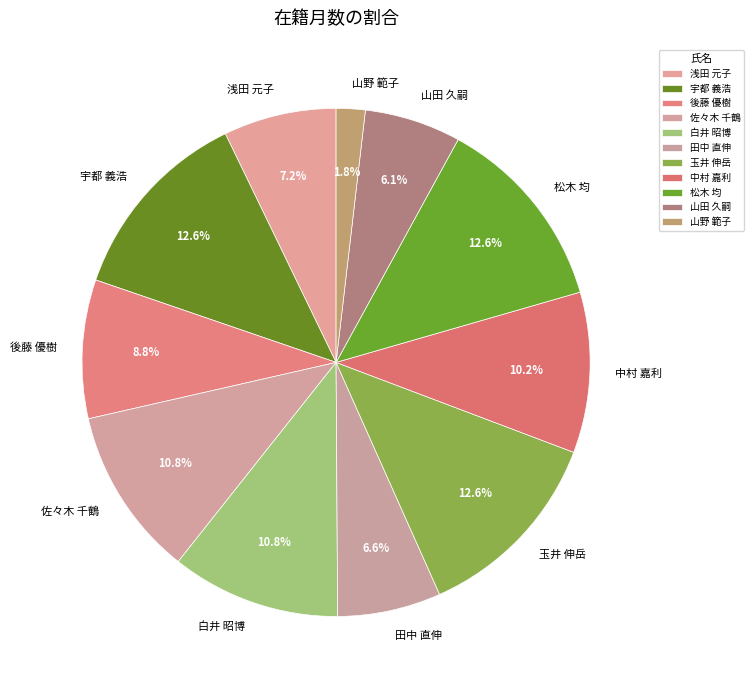

How many segments does this pie chart have?

11